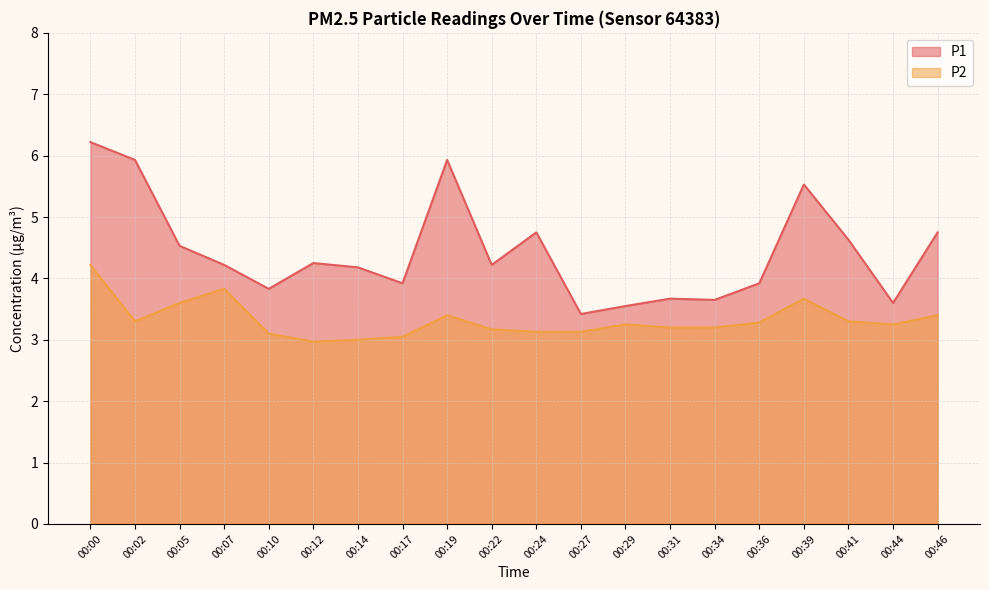

What is the difference between the P1 values at 00:07 and 00:36?

0.3